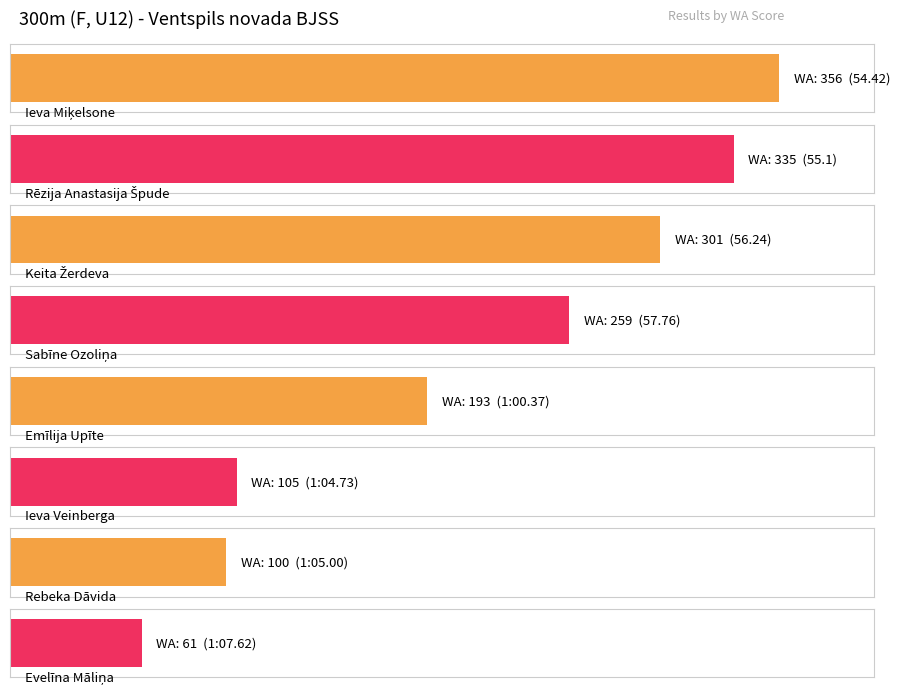

True or false: the data shows 301 at Keita Žerdeva.

True